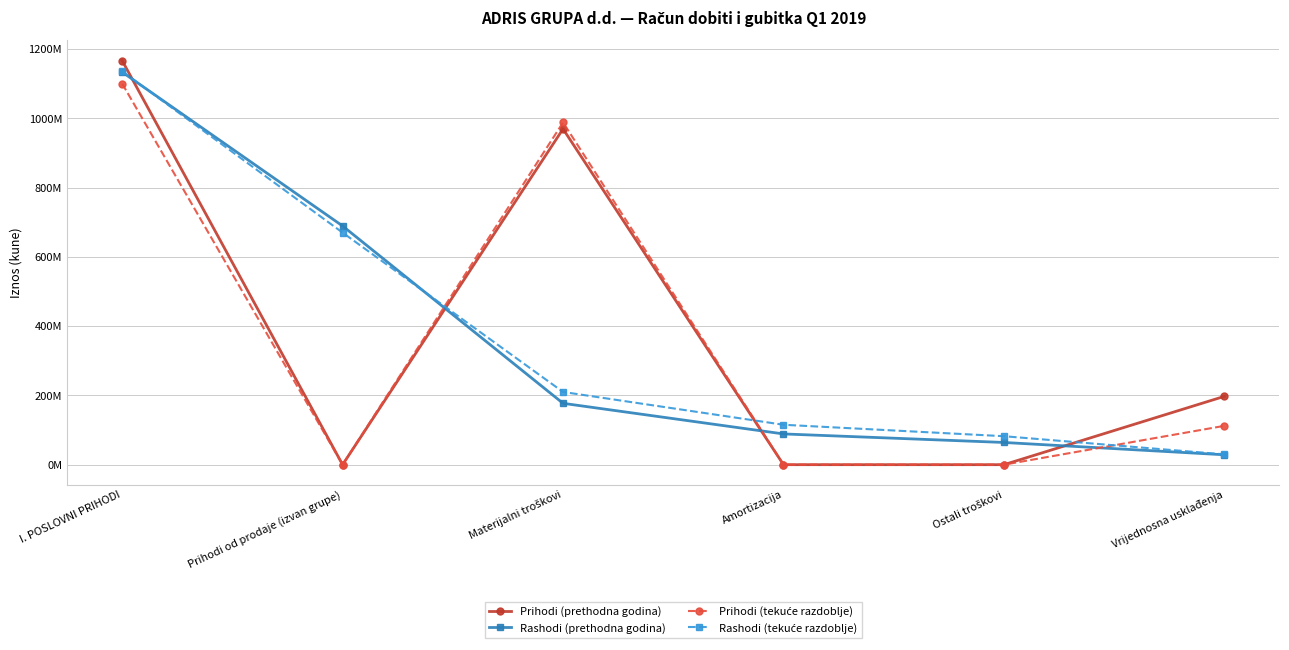

Is it true that Prihodi (tekuće razdoblje) equals 112234457 at Vrijednosna usklađenja?

True